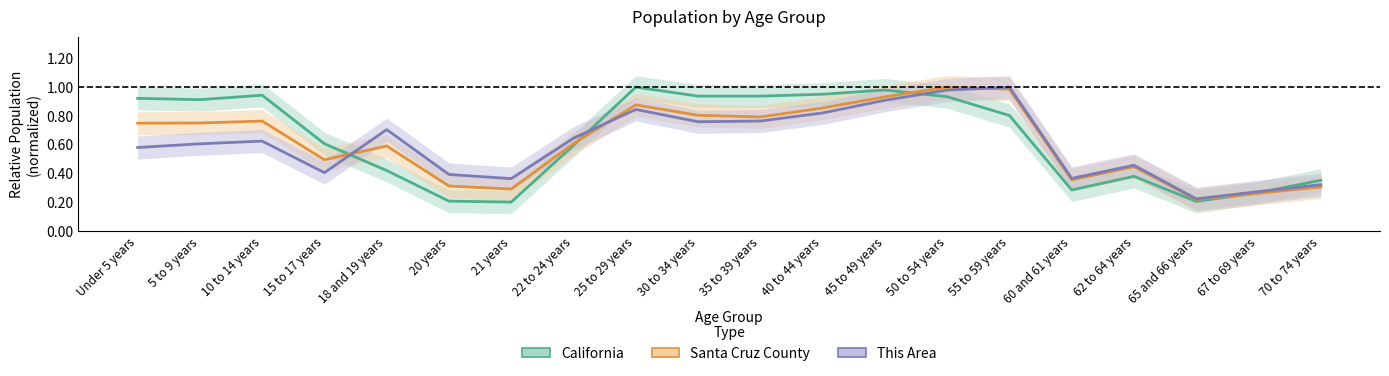

At 40 to 44 years, list the series in order from smallest to largest.

This Area, Santa Cruz County, California